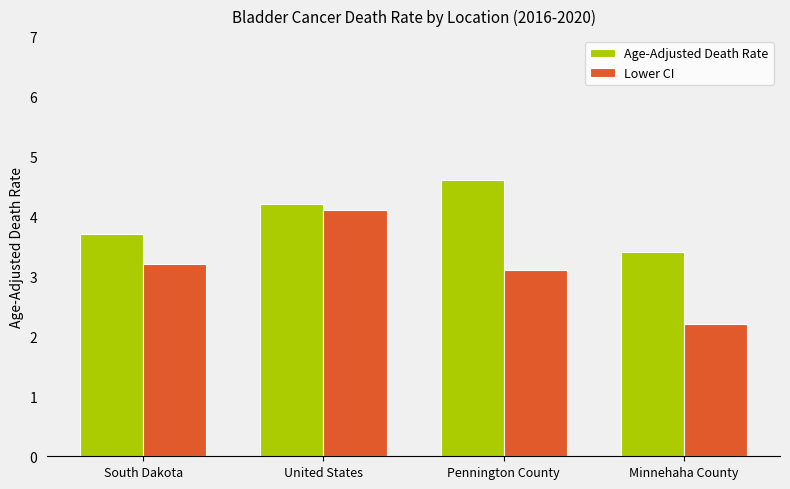

Between United States and Pennington County, which series saw the biggest shift?

Lower CI